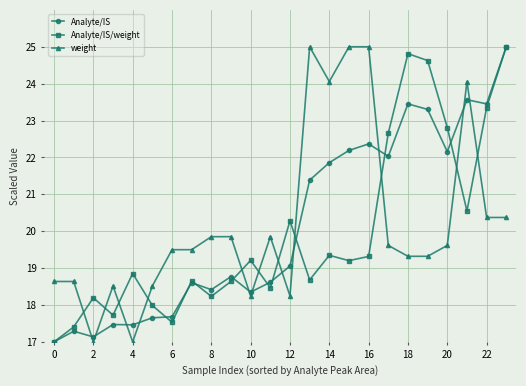

True or false: weight has more than 1 points higher than both neighbors.

True